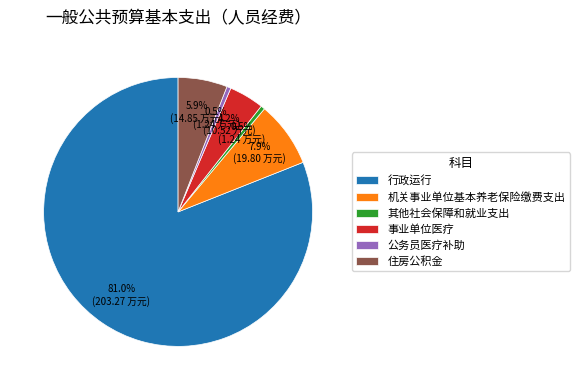

How many segments does this pie chart have?

6